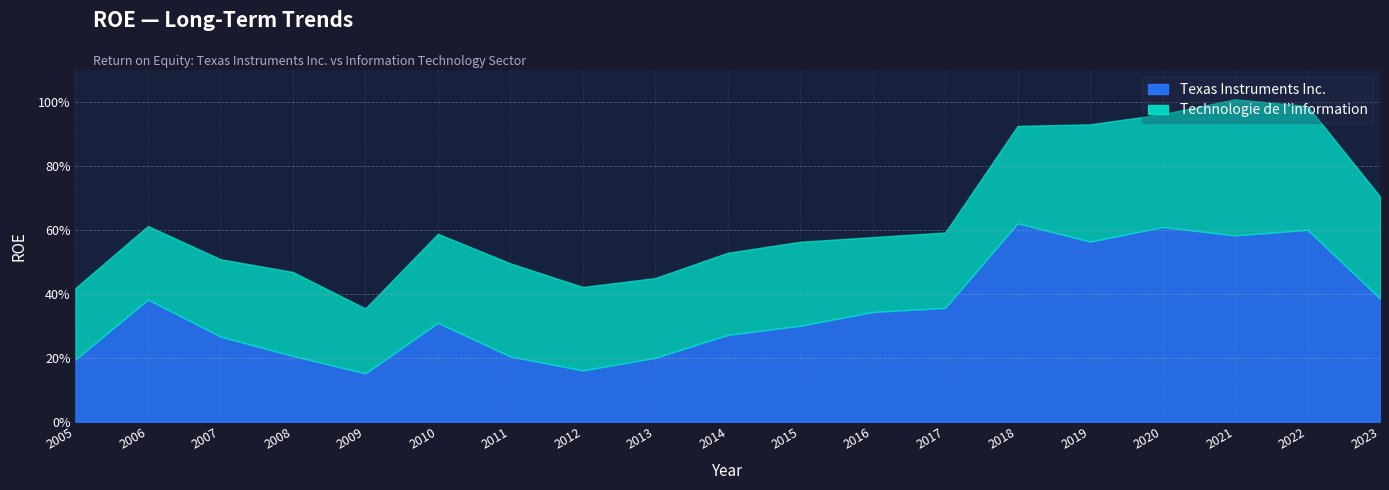

At how many categories does at least one series exceed 0?

19